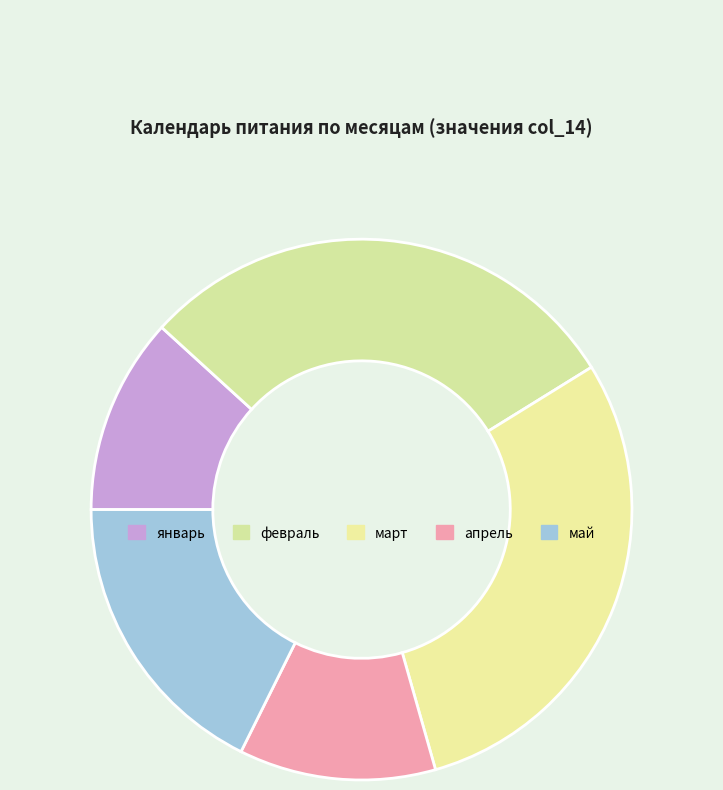

Is it true that январь is 18% of the pie?

False